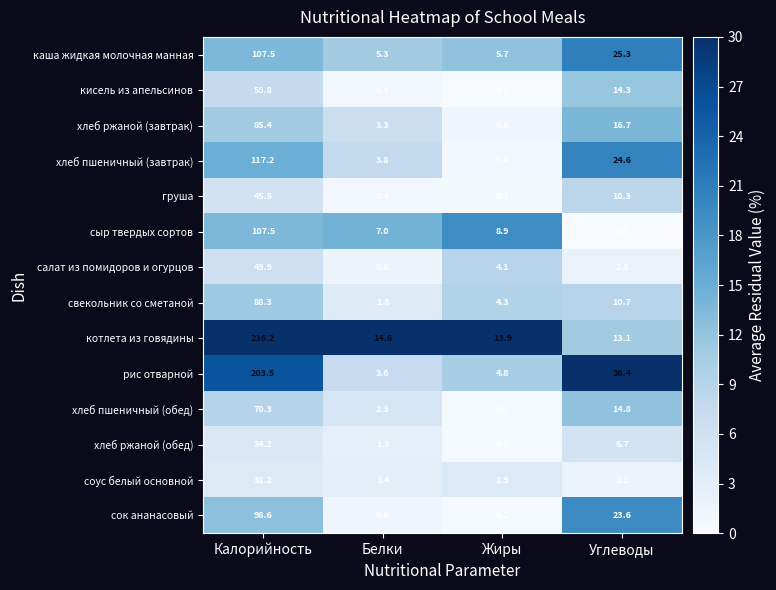

Rank the series at Углеводы from highest to lowest value.

рис отварной, каша жидкая молочная манная, хлеб пшеничный (завтрак), сок ананасовый, хлеб ржаной (завтрак), хлеб пшеничный (обед), кисель из апельсинов, котлета из говядины, свекольник со сметаной, груша, хлеб ржаной (обед), салат из помидоров и огурцов, соус белый основной, сыр твердых сортов